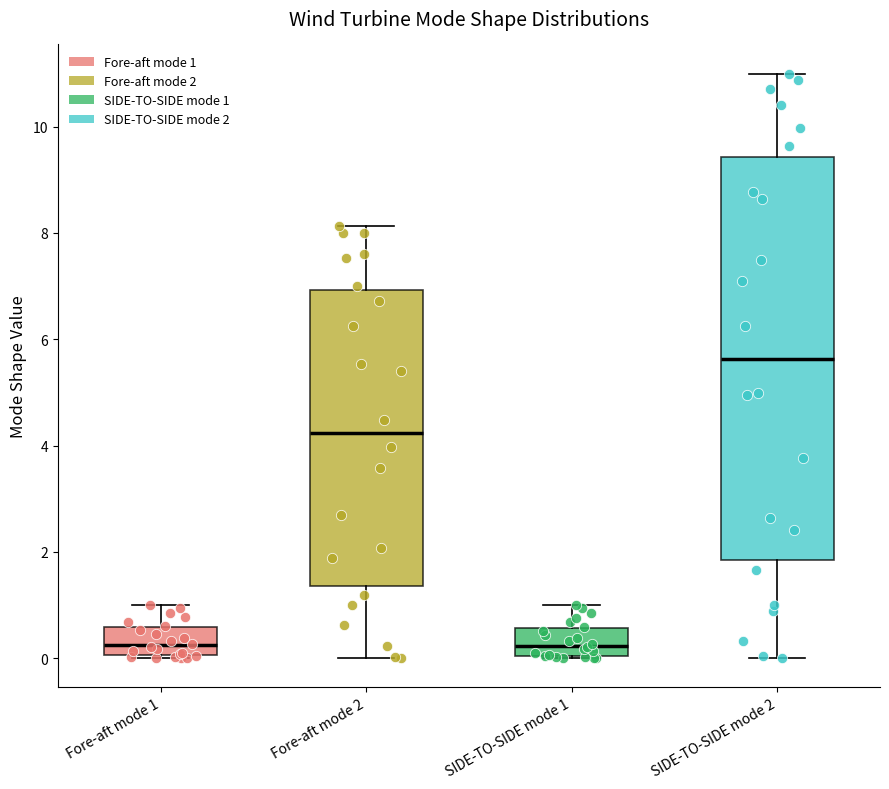

Which box's median line is the highest?

SIDE-TO-SIDE mode 2